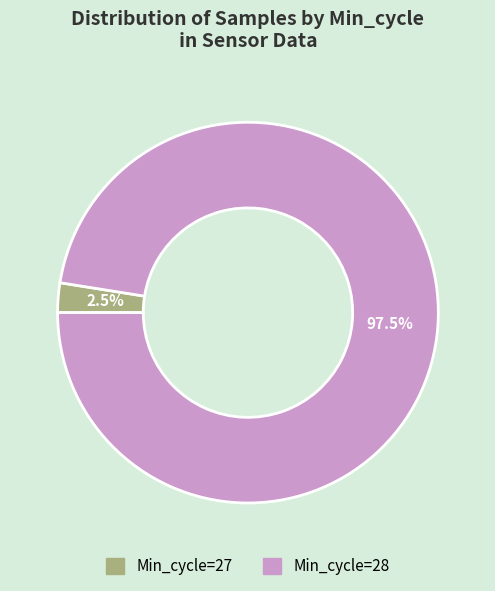

Is there a majority slice in this chart?

Yes